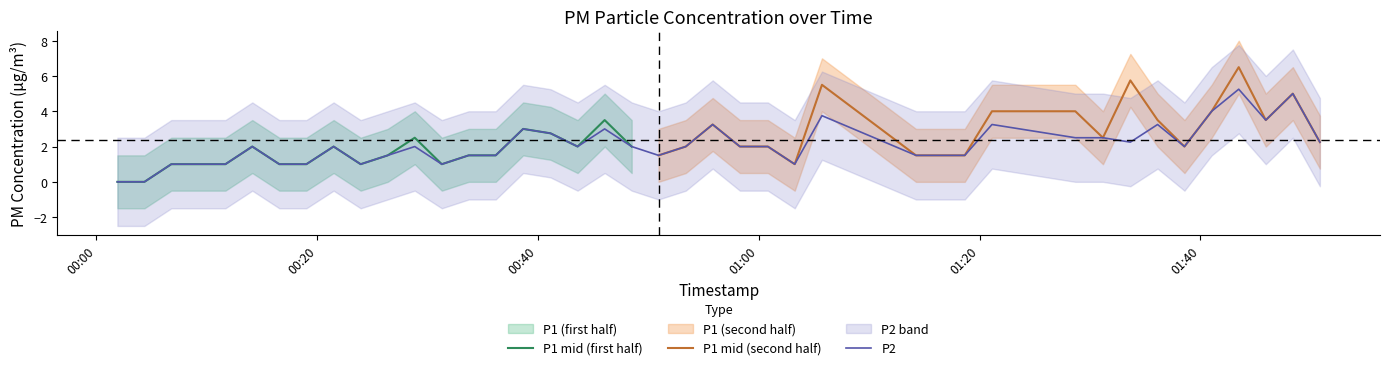

How many data points are less than 2?

16